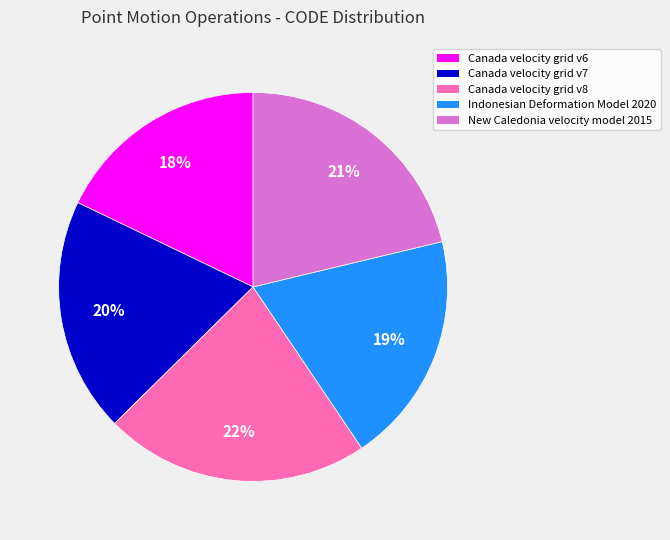

To the nearest percent, what is the difference between the New Caledonia velocity model 2015 and Indonesian Deformation Model 2020 slice percentages?

2%